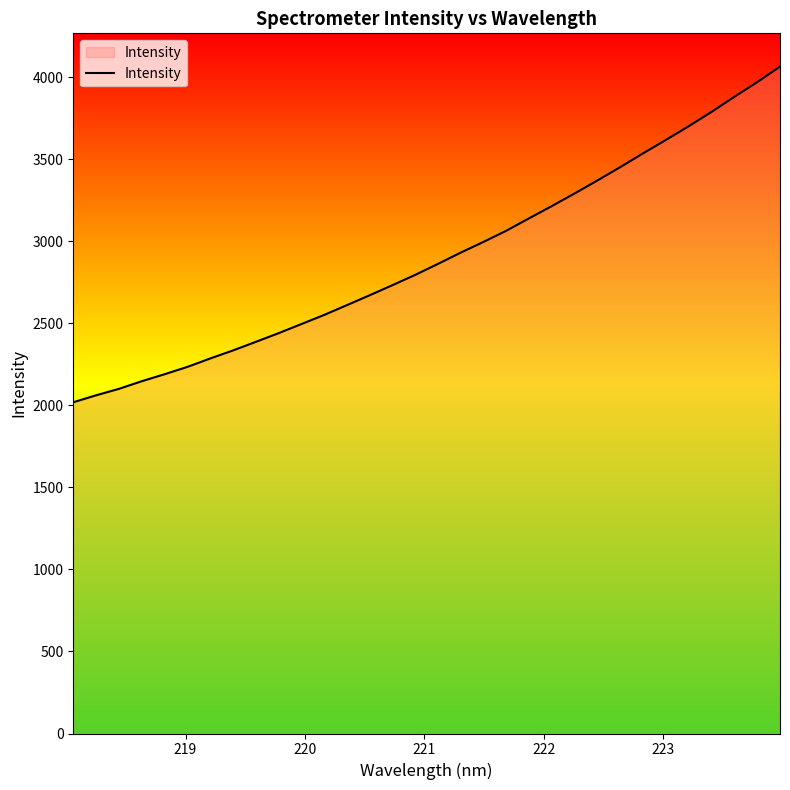

What is the maximum value shown in the chart?

4065.4